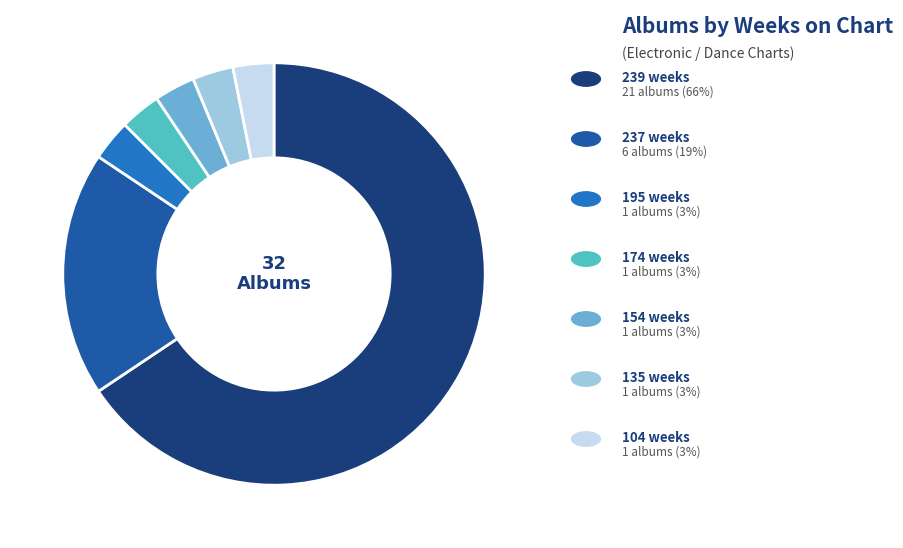

Is there any slice that represents more than half of the pie?

Yes